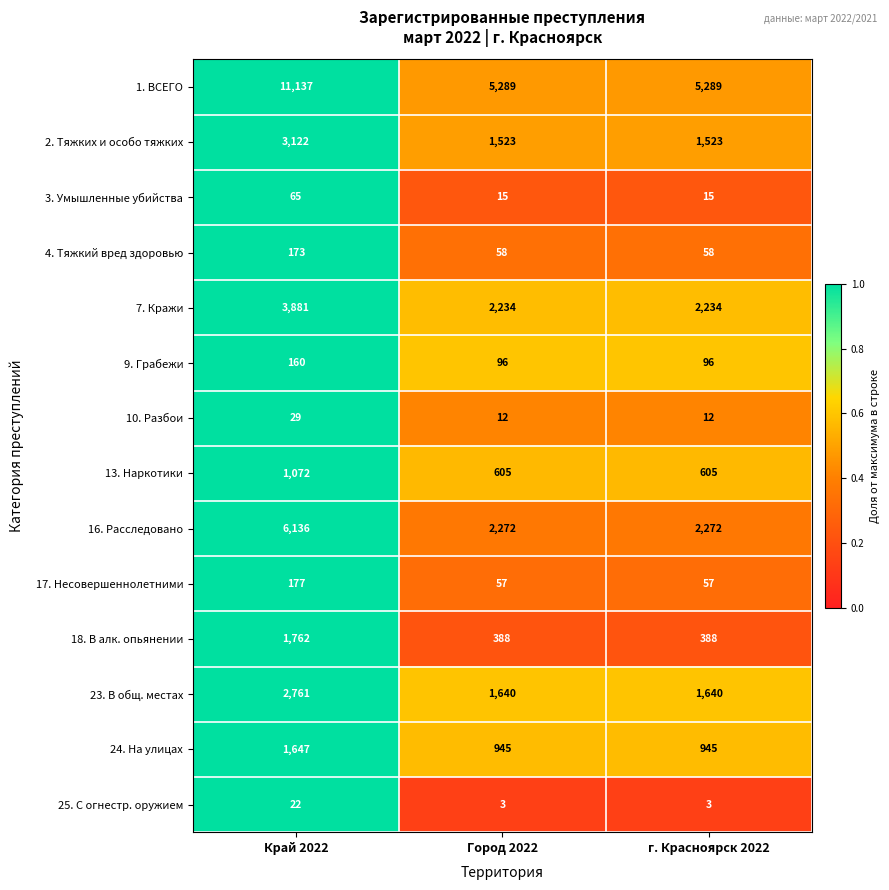

What is the greatest value displayed?

11137